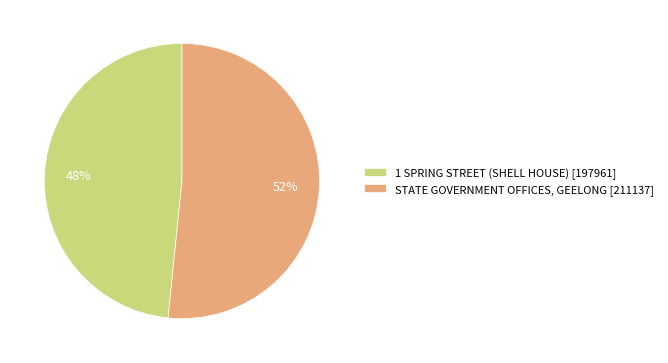

What is the majority slice?

STATE GOVERNMENT OFFICES, GEELONG